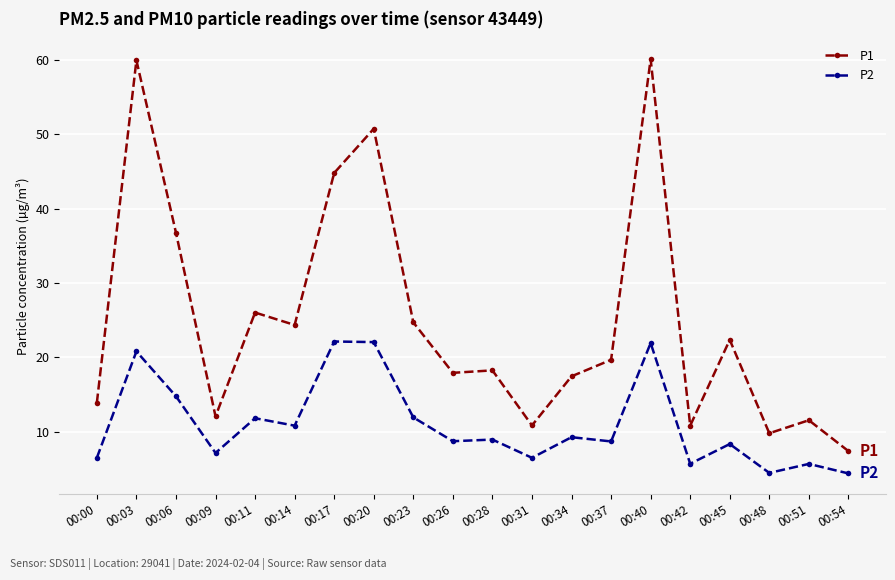

At which label is P1 closest to 33?

00:06